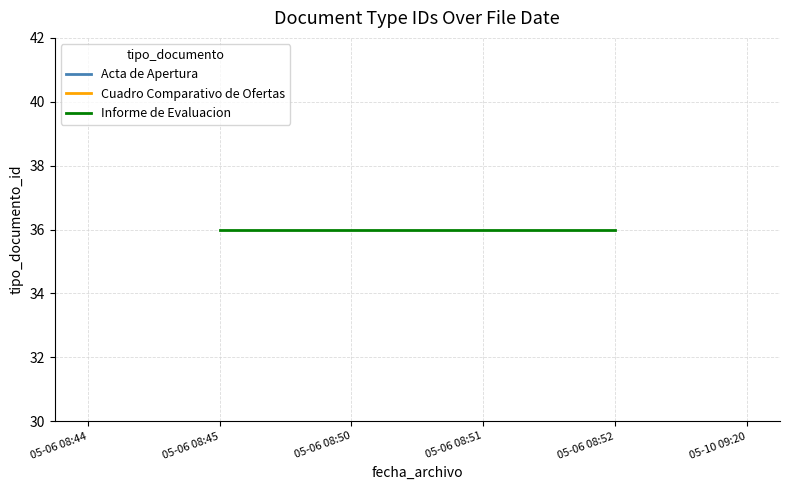

How many distinct data groups are displayed?

3